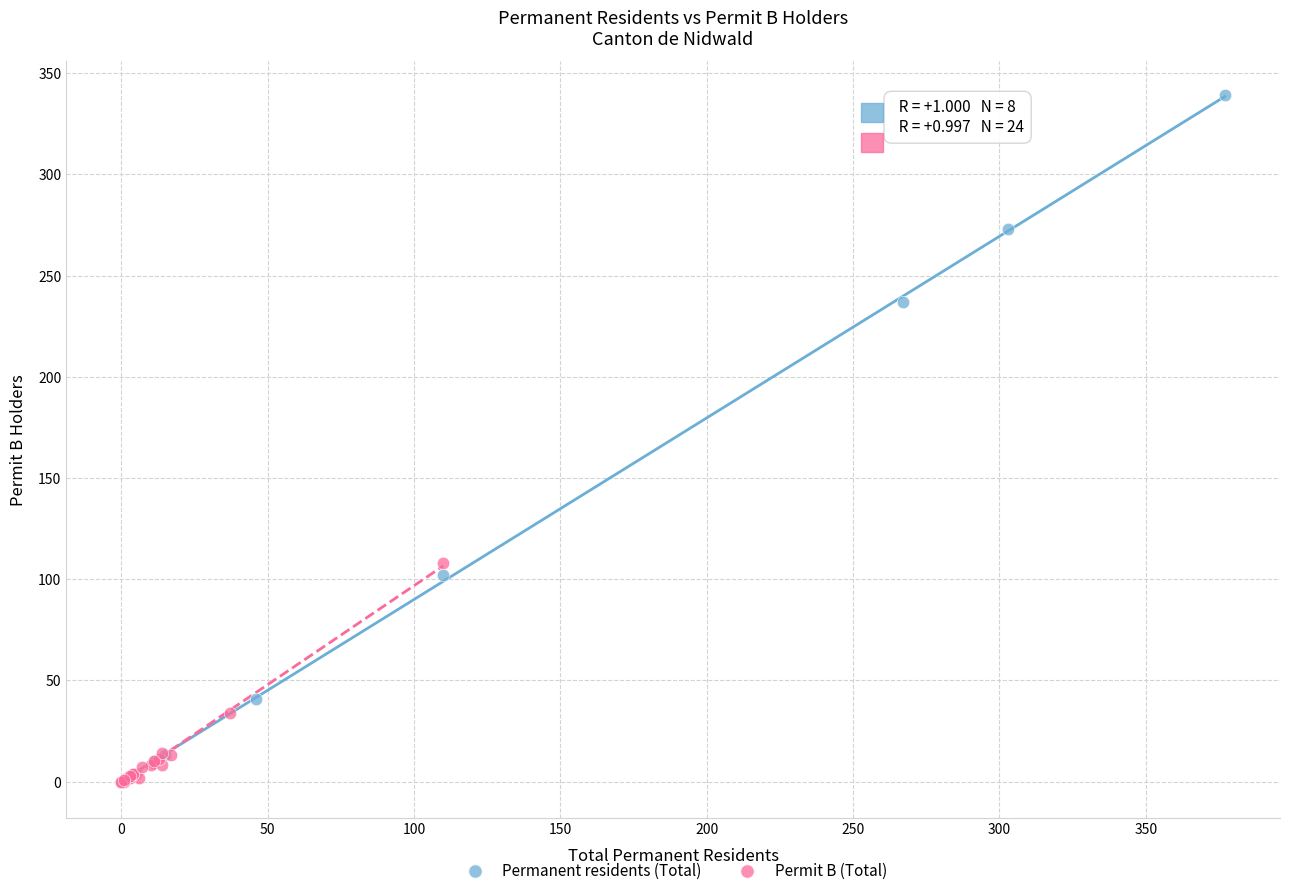

What are all the series names shown in the legend?

Permanent residents (Total), Permit B (Total)